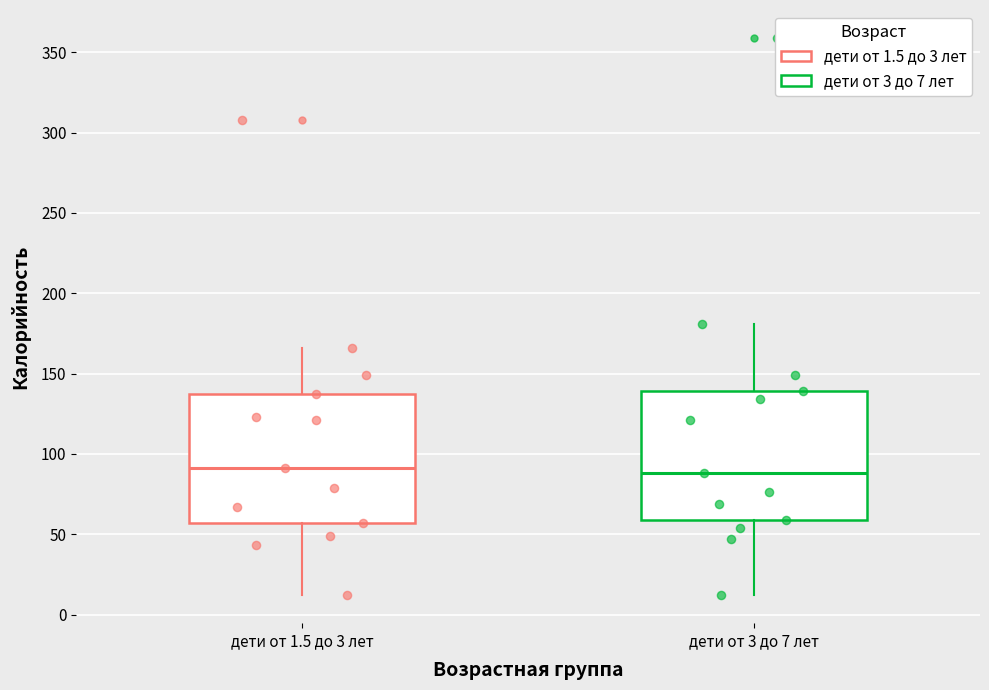

Where does the median line of the box for дети от 3 до 7 лет sit on the y-axis? The values are not printed on the chart, so give them approximately, as read against the axis.

90